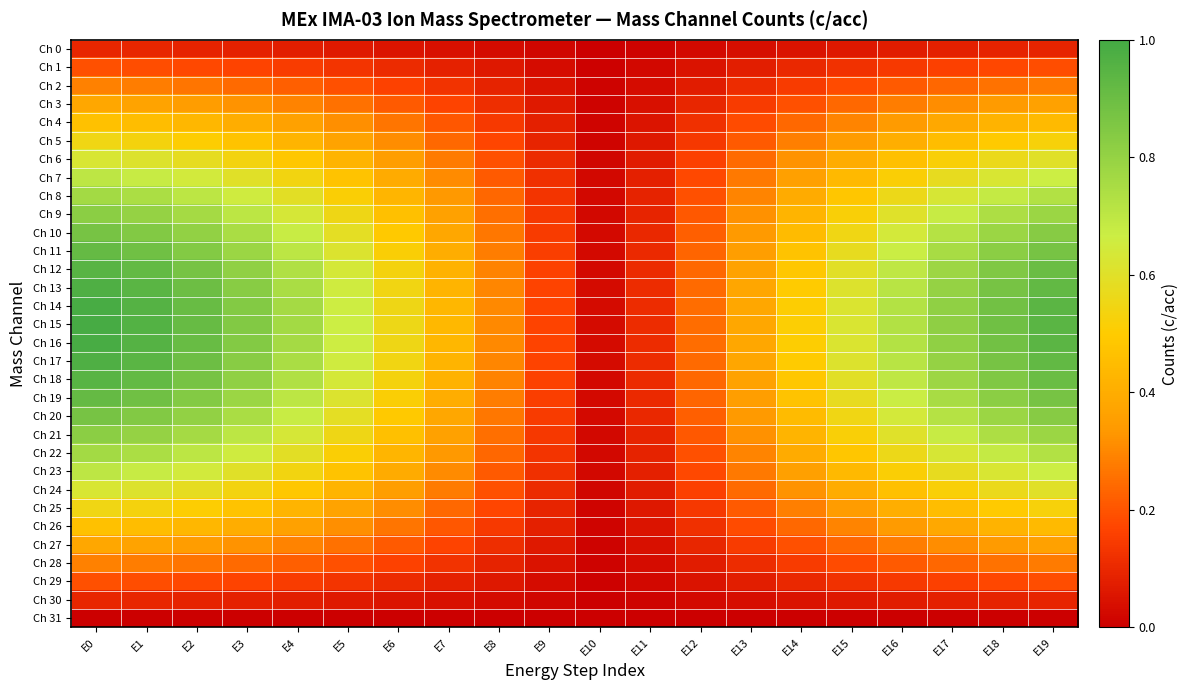

Which has a higher value, E6 or E9?

E6